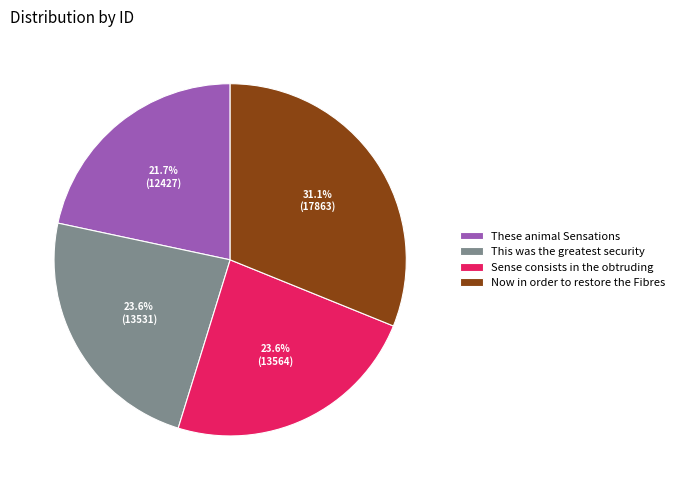

What portion of the pie excludes These animal Sensations?

78.3%